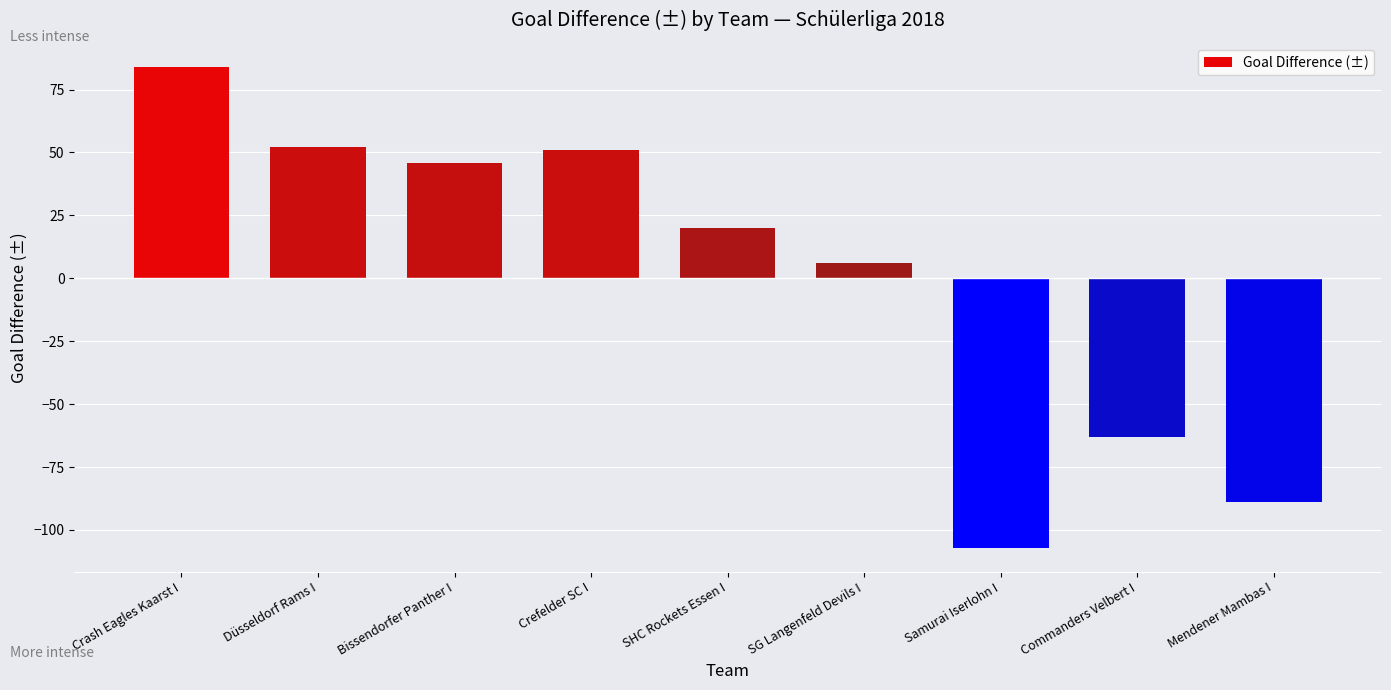

The chart shows a value of 6 at SG Langenfeld Devils I. True or false?

True